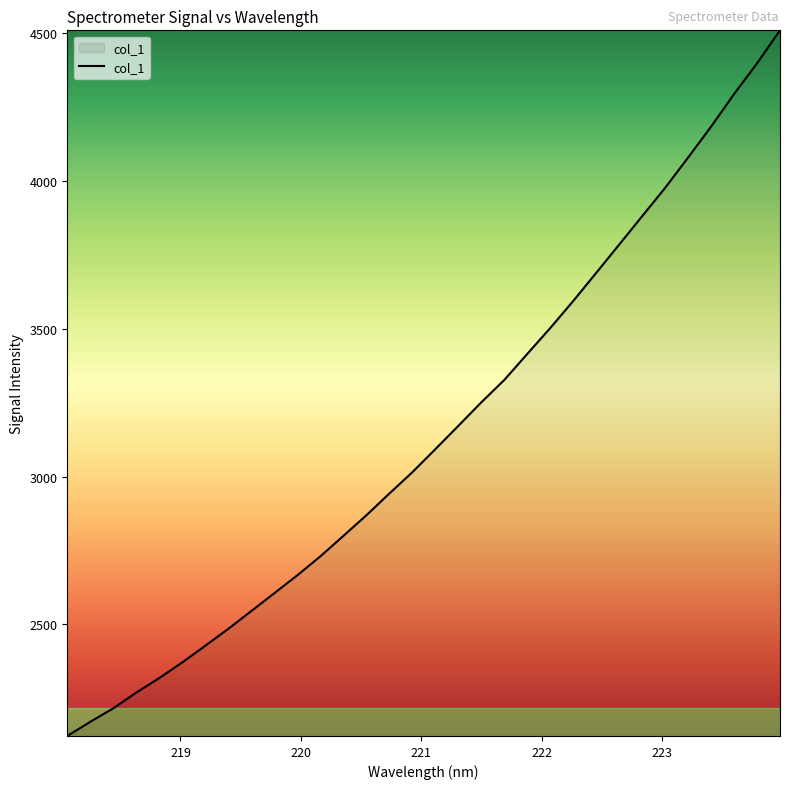

What is the smallest value displayed?

2122.1